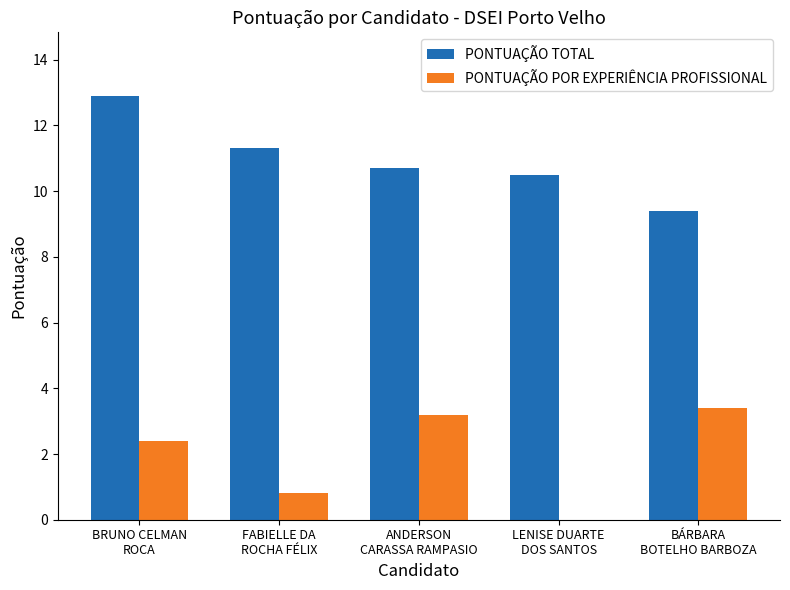

What is the maximum value for PONTUAÇÃO POR EXPERIÊNCIA PROFISSIONAL?

3.4